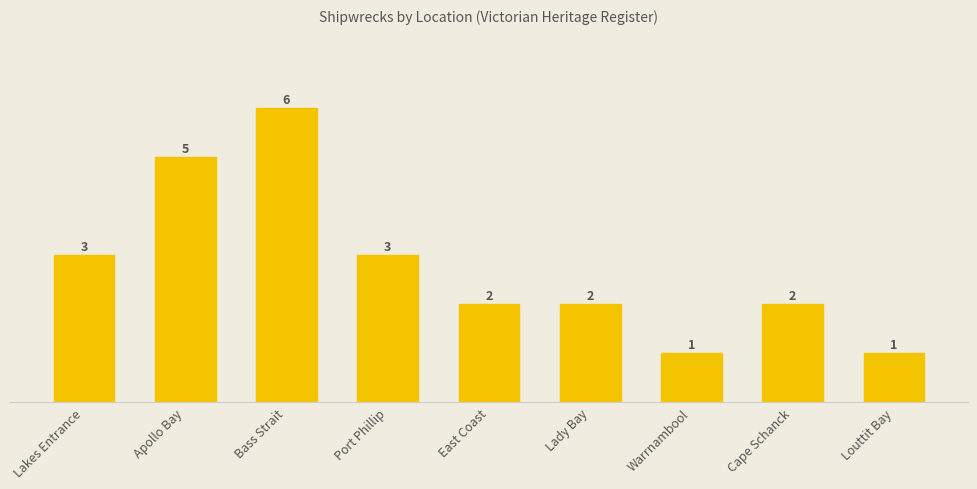

What is the change in value from Port Phillip to East Coast?

-1